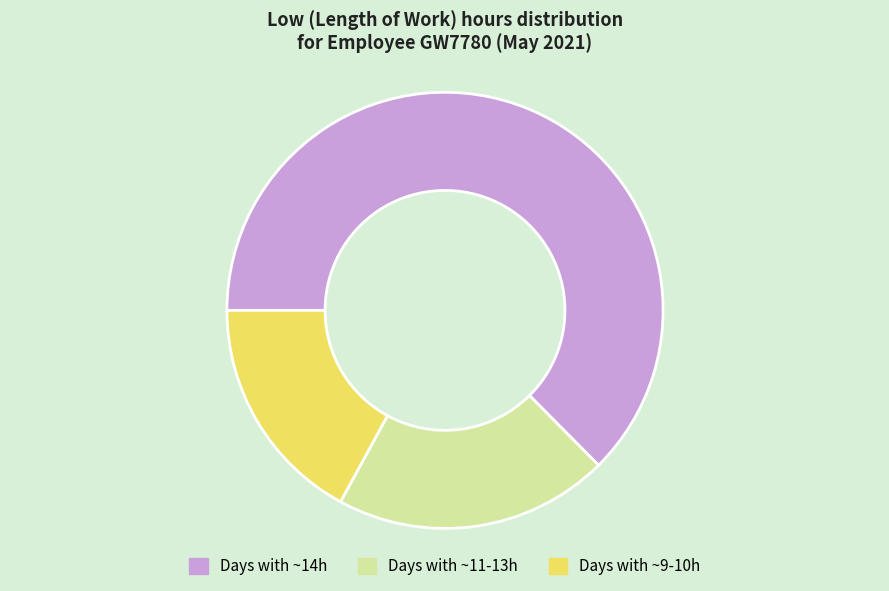

Approximately how many times larger is the value at Days with ~14h compared to Days with ~9-10h?

3.7